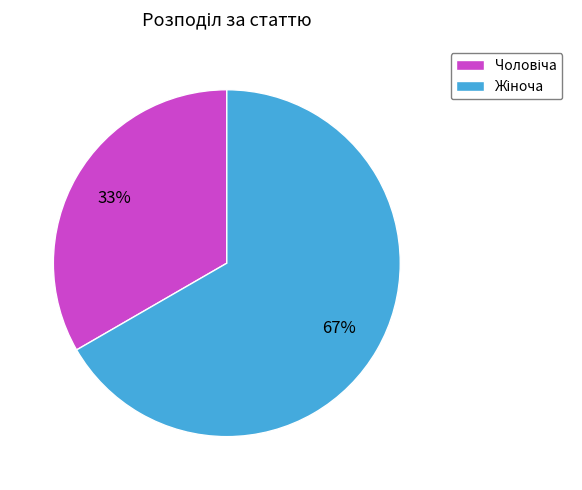

To the nearest percent, what is the average slice percentage?

50%